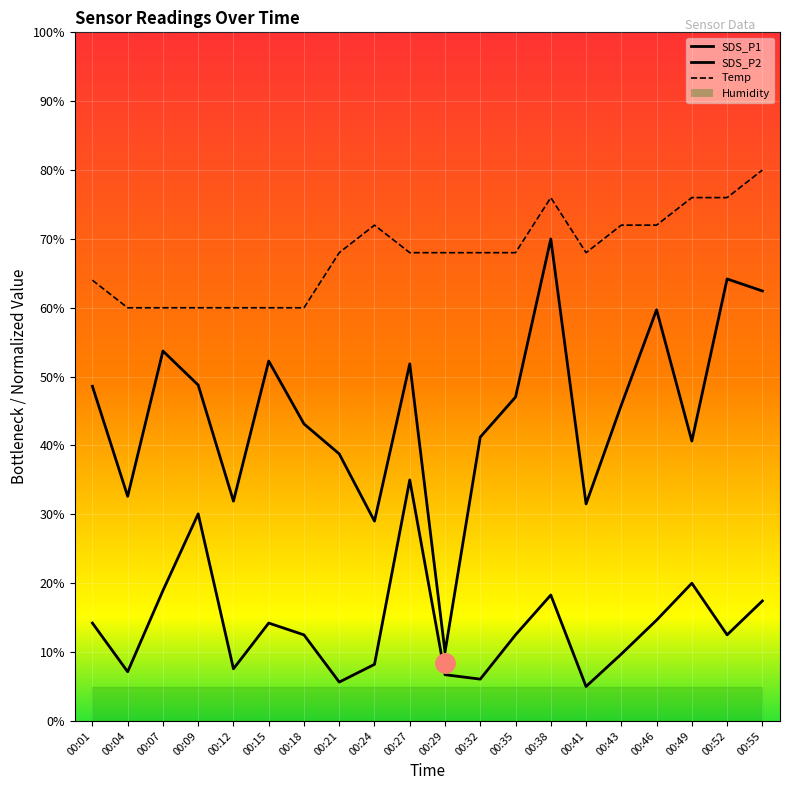

List the series in order of their overall mean, lowest first.

SDS_P2, SDS_P1, Temp